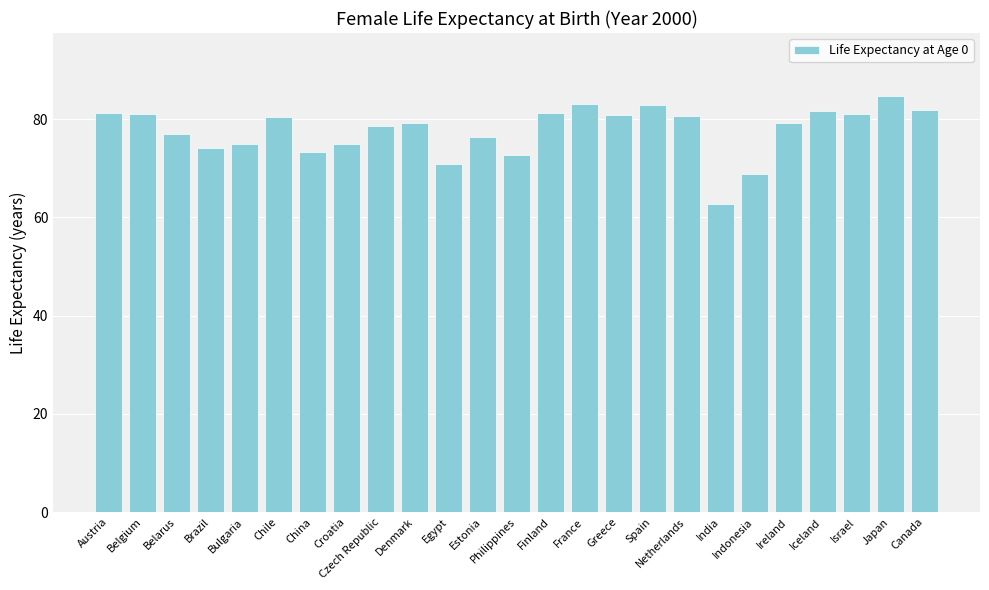

What is the maximum value shown in the chart?

84.8